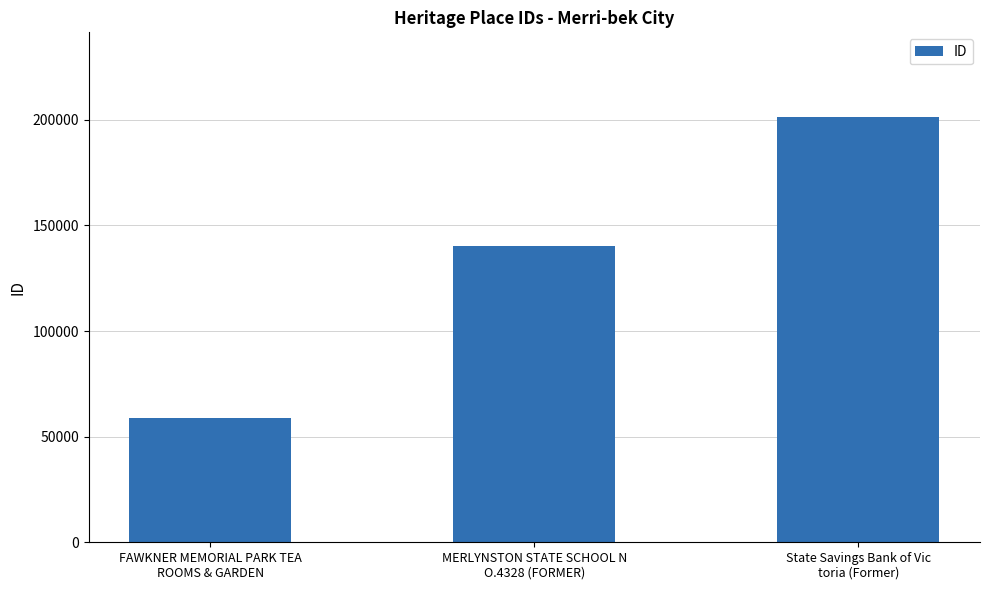

What is the label of the 3rd bar from the left?

State Savings Bank of Vic
toria (Former)